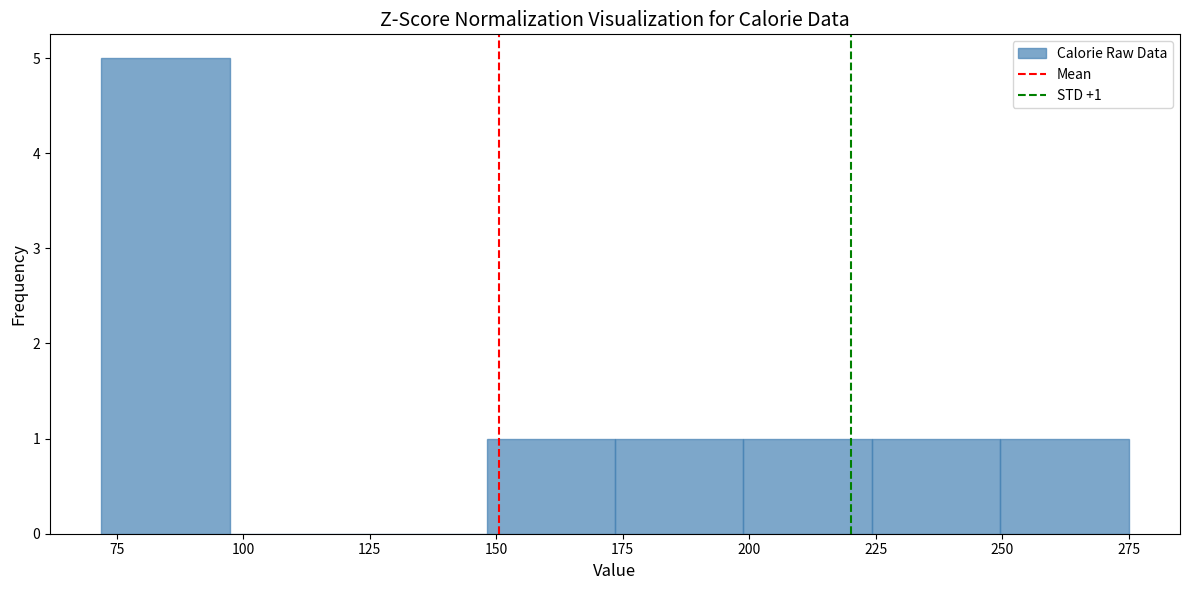

Over which range of the x-axis is the bar tallest?

70 to 95